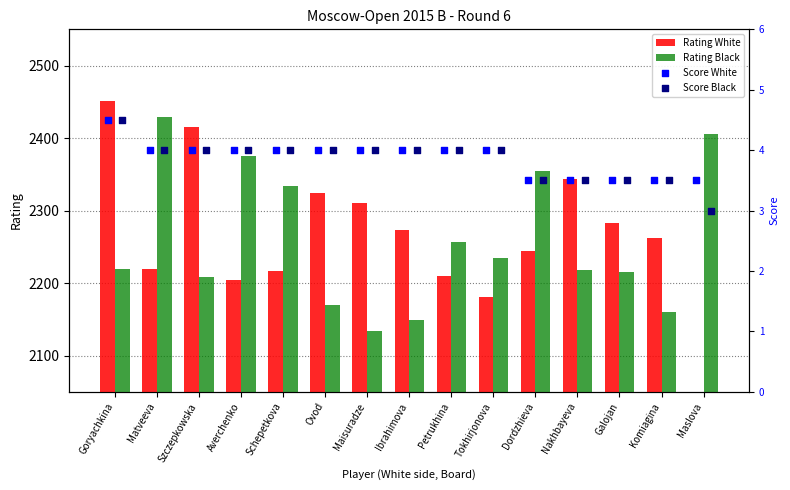

Which series contains the lowest Y value?

Score Black